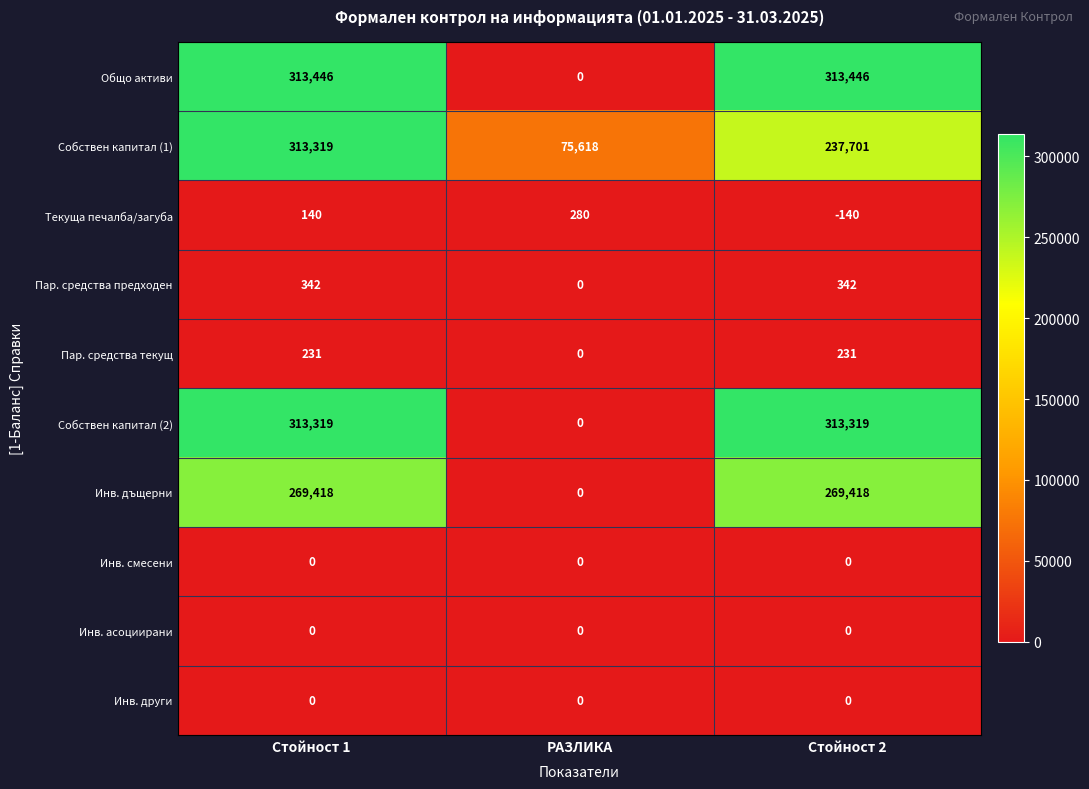

The value of Текуща печалба/загуба at РАЗЛИКА is 280. True or false?

True